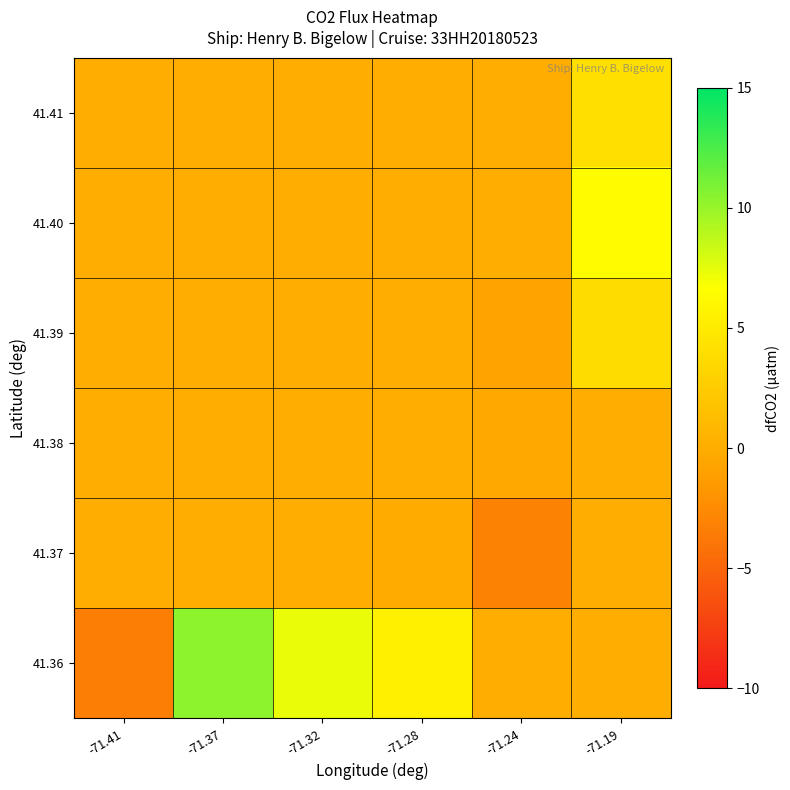

Which series has the widest spread of values?

41.36